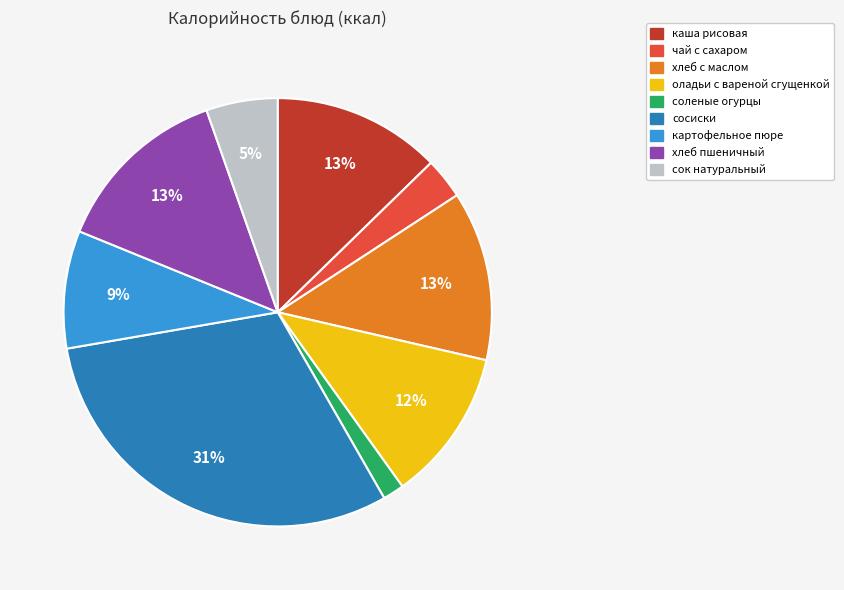

Is сок натуральный the majority of the pie?

No